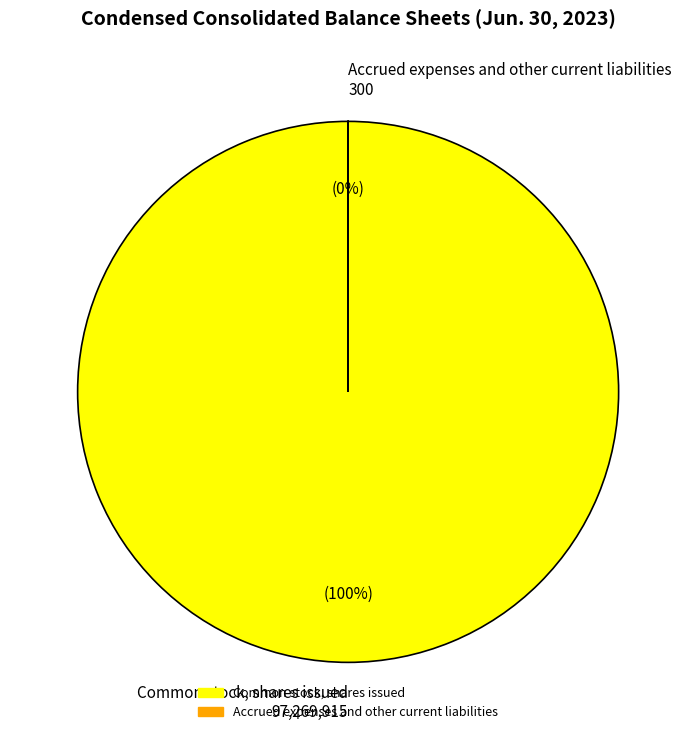

What percentage is the Common stock, shares issued slice, to the nearest percent?

100%